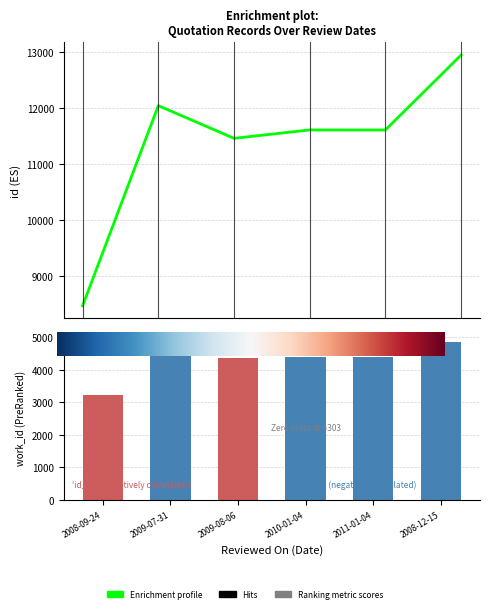

The value of work_id at 2008-09-24 is 2102. True or false?

False